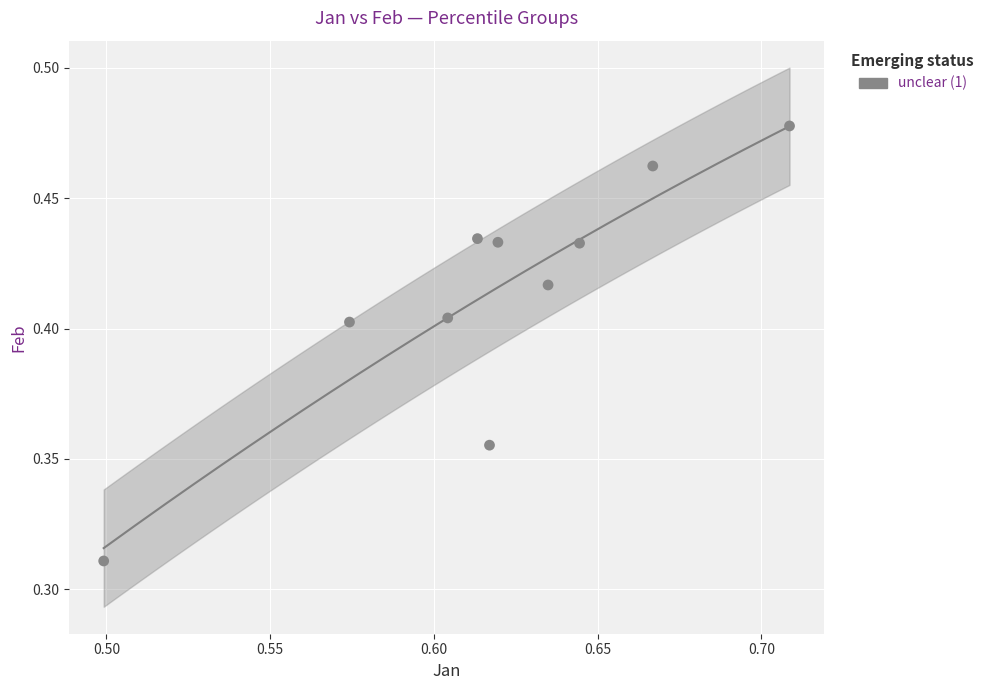

What is the average X value?

0.6